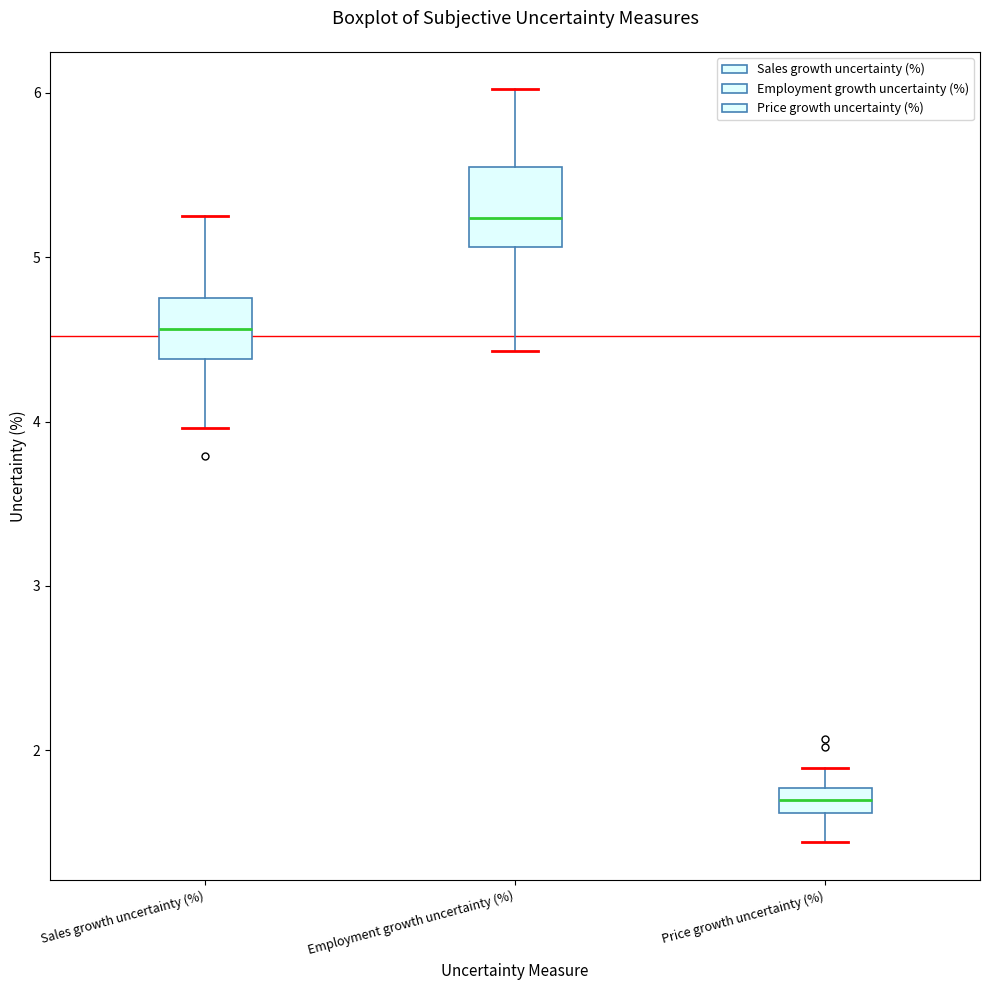

Where does the upper whisker of the box for Sales growth uncertainty (%) end on the y-axis? The values are not printed on the chart, so give them approximately, as read against the axis.

5.3